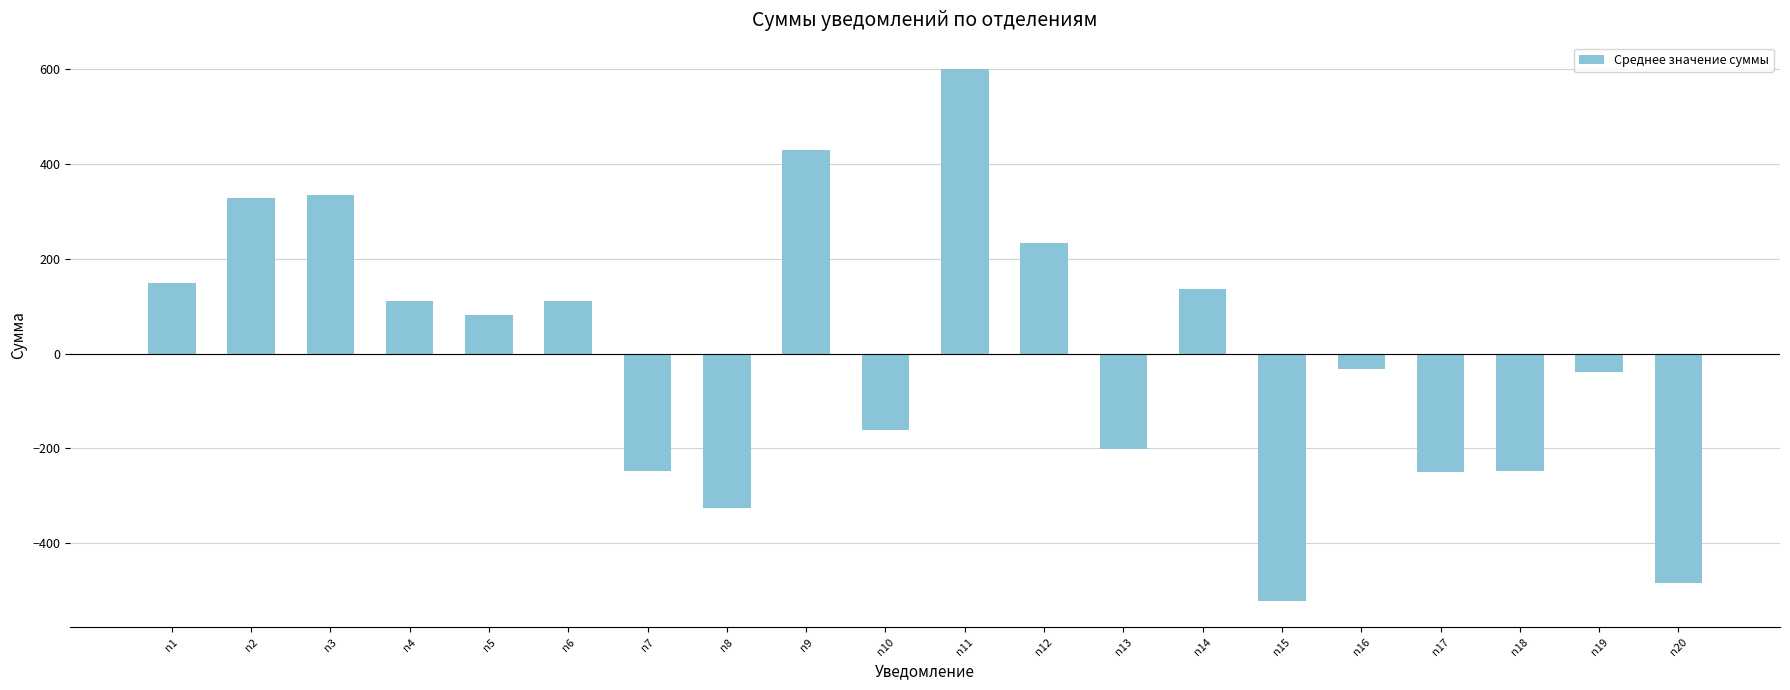

What is the change in value from n14 to n19?

-174.8